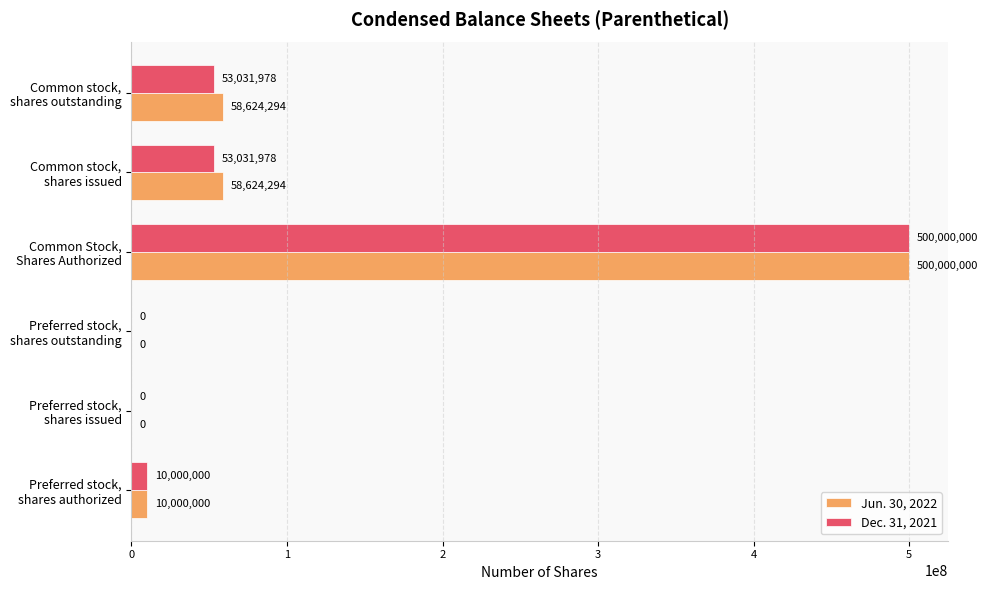

At which category is the sum across all series the highest?

Common Stock,
Shares Authorized